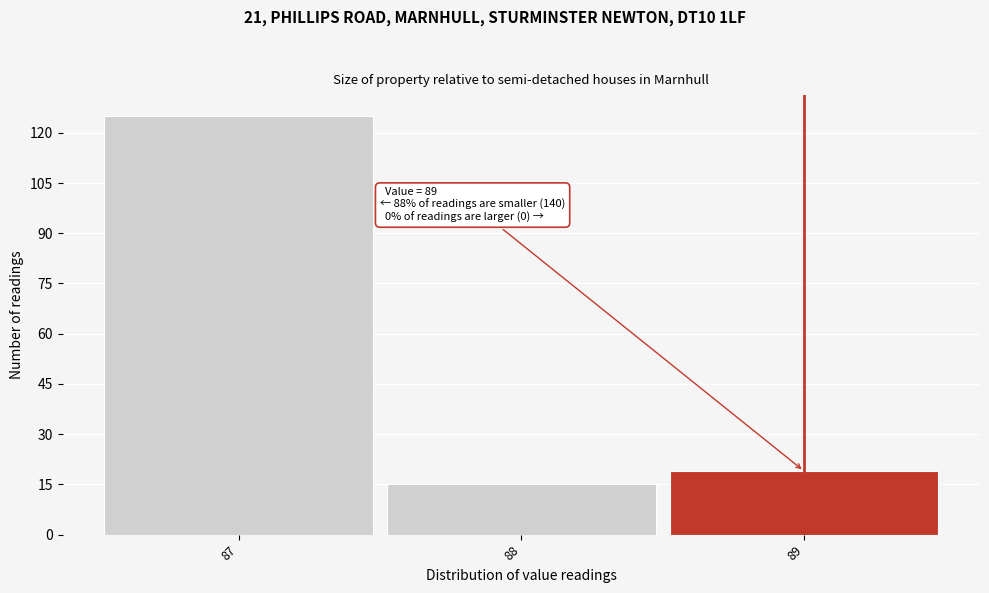

Which range on the x-axis has the tallest bar?

86.5 to 87.5